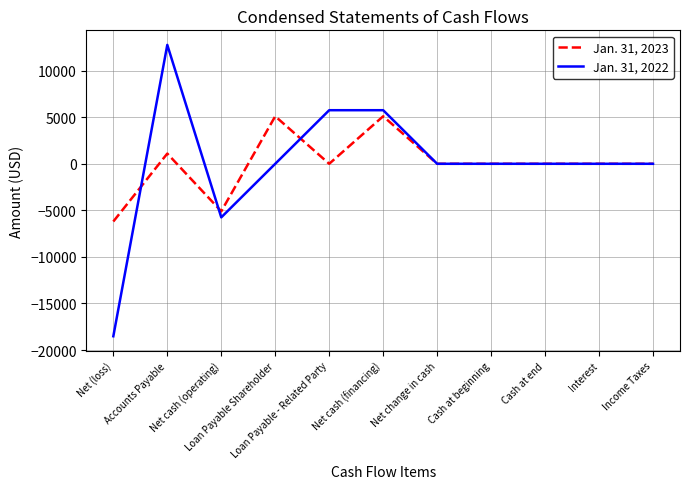

Where is the first local minimum for Jan. 31, 2022?

Net cash (operating)